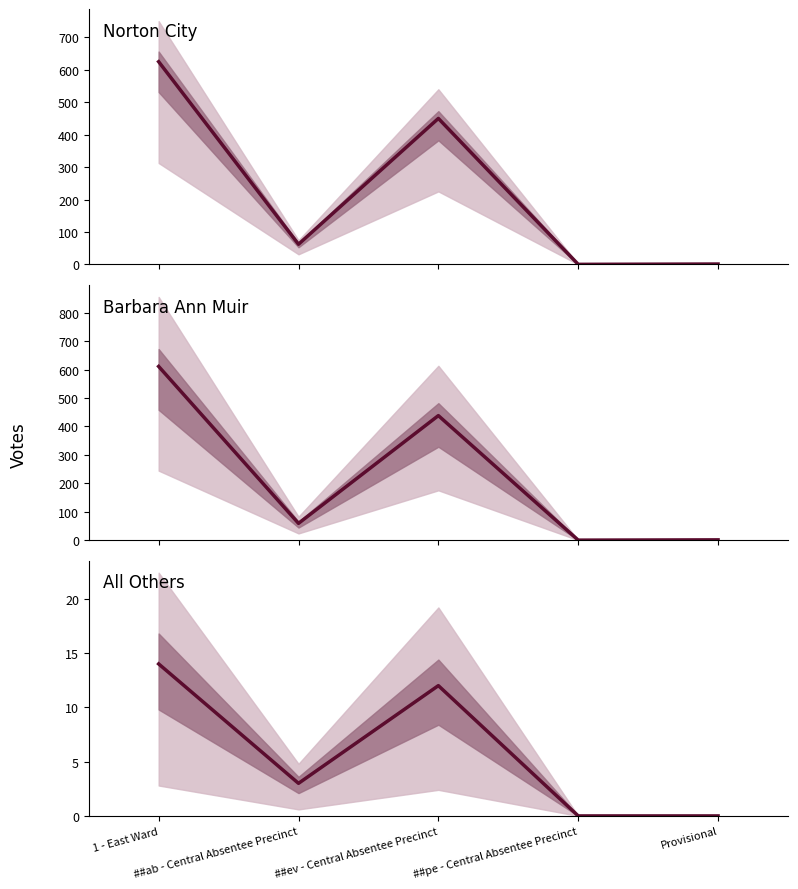

At which category does the chart reach its peak across all series?

1 - East Ward